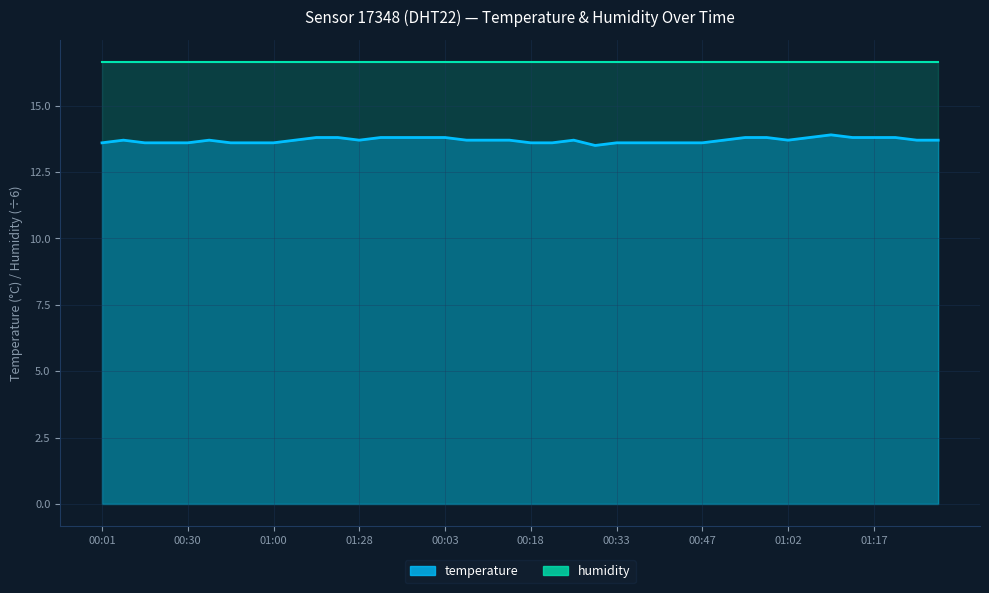

The chart shows a value of 8.9 at 00:57. True or false?

False